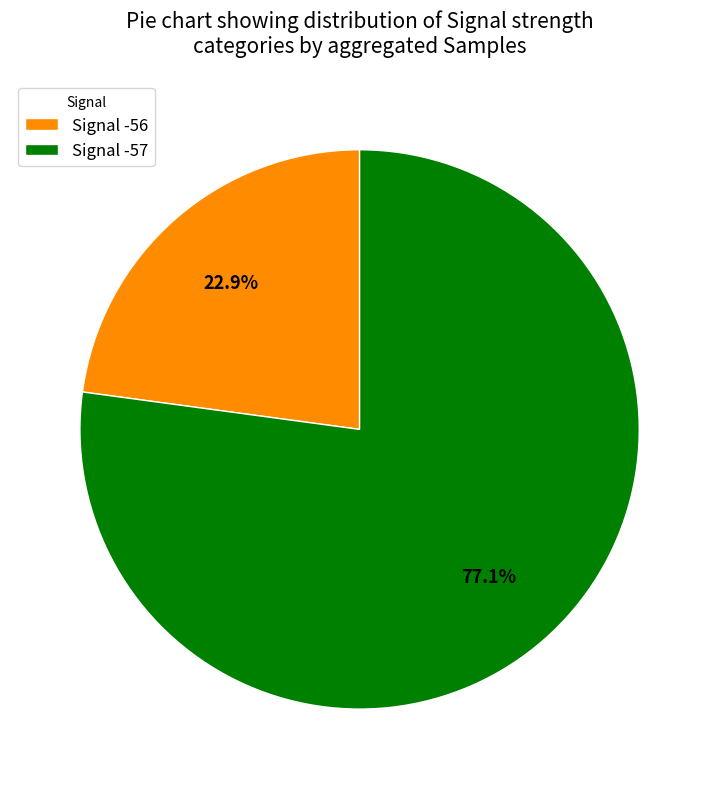

Between Signal -56 and Signal -57, which is larger?

Signal -57